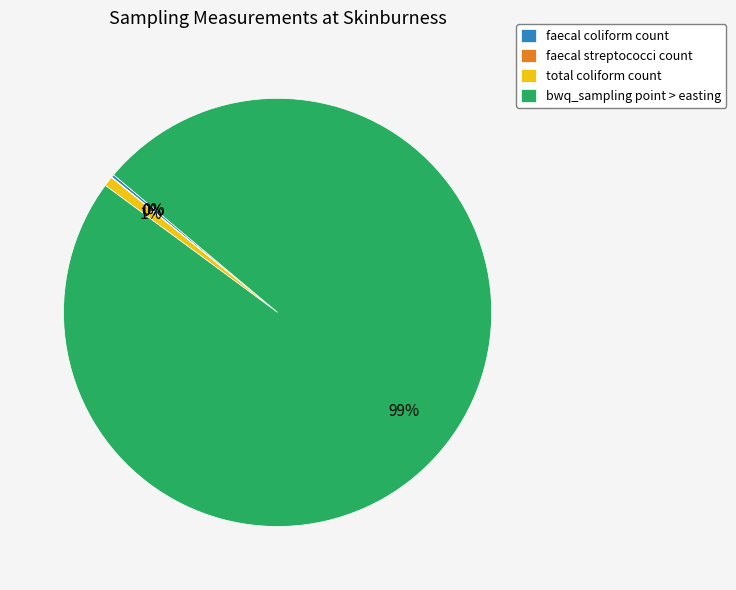

Which slice is the largest?

bwq_sampling point > easting